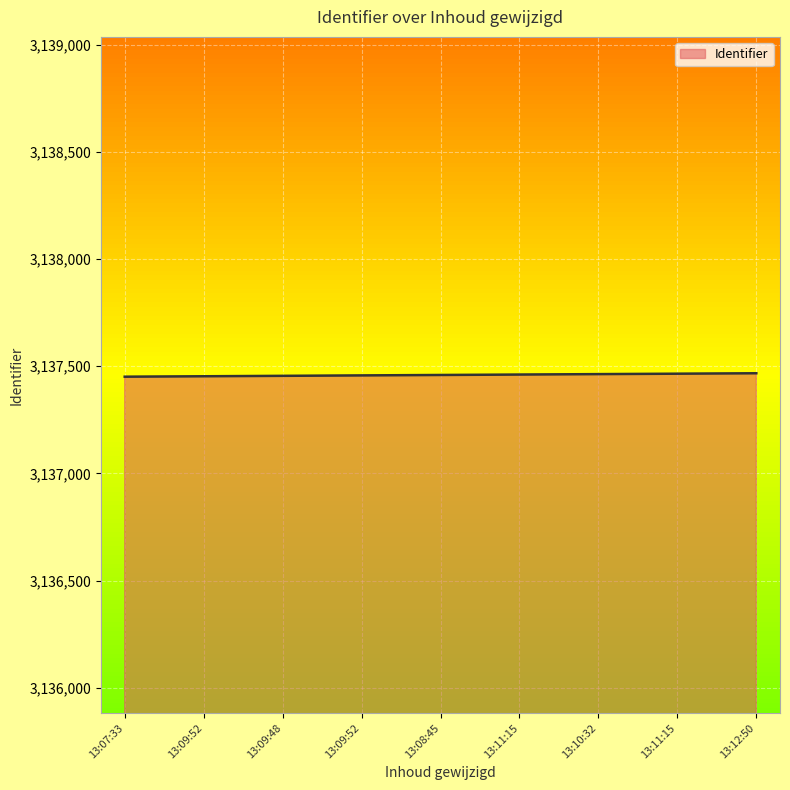

What is the difference between the maximum and second lowest values?

14